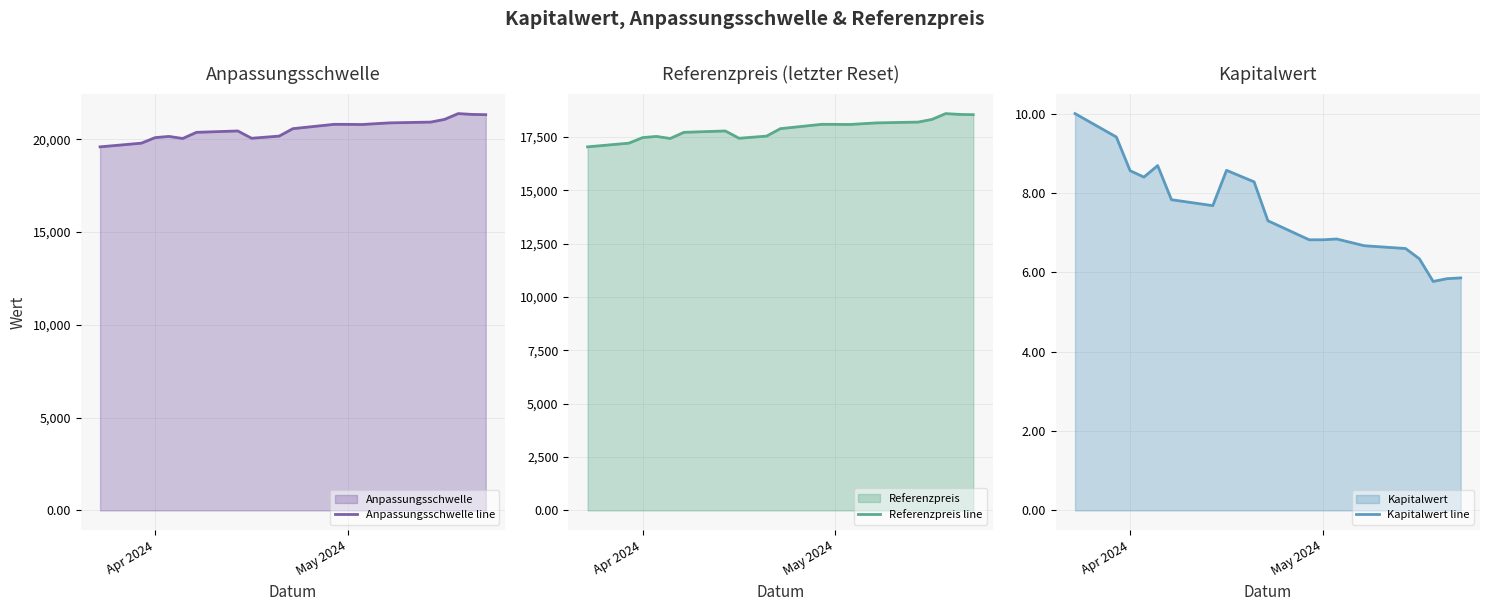

True or false: Kapitalwert line and Anpassungsschwelle line intersect in this chart.

False